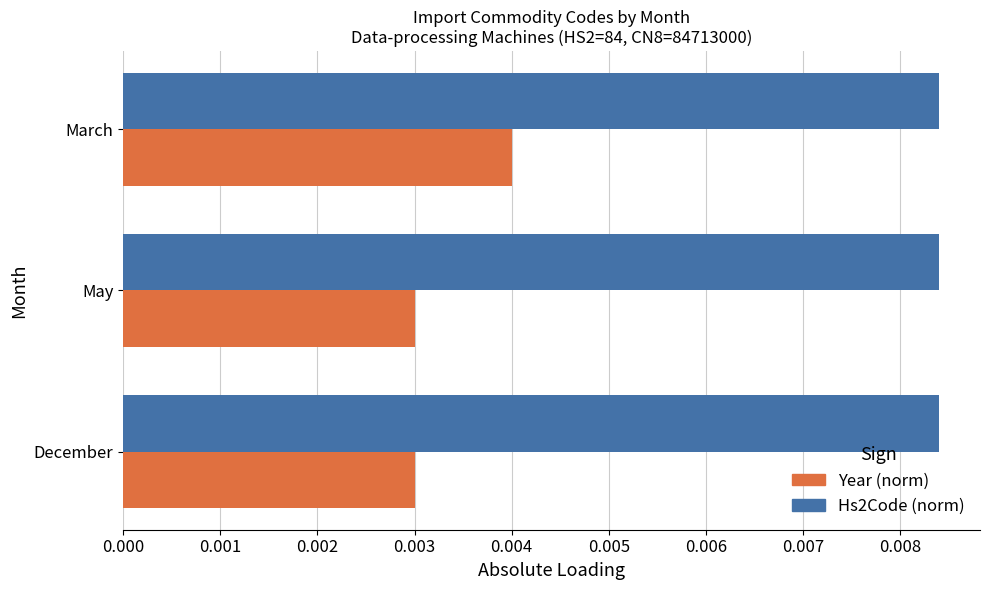

Is the value of Hs2Code (norm) at March greater than the value of Year (norm) at May?

Yes